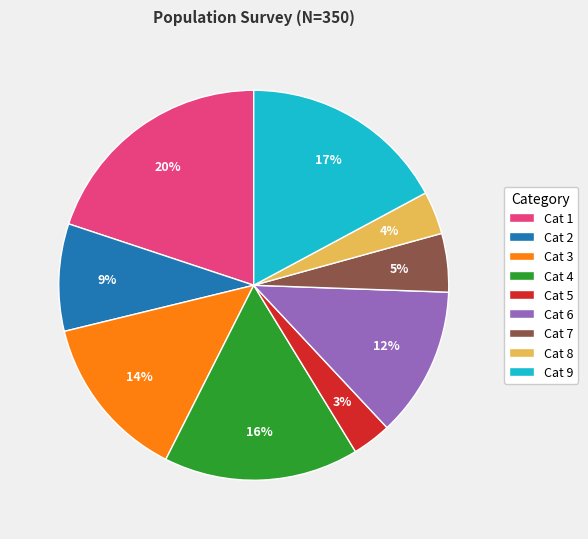

To the nearest percent, what portion does Cat 5 represent?

3%